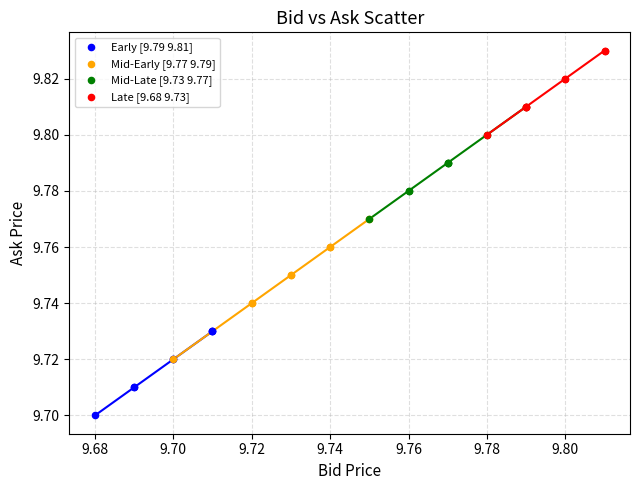

Which series contains the lowest Y value?

Early [9.79 9.81]